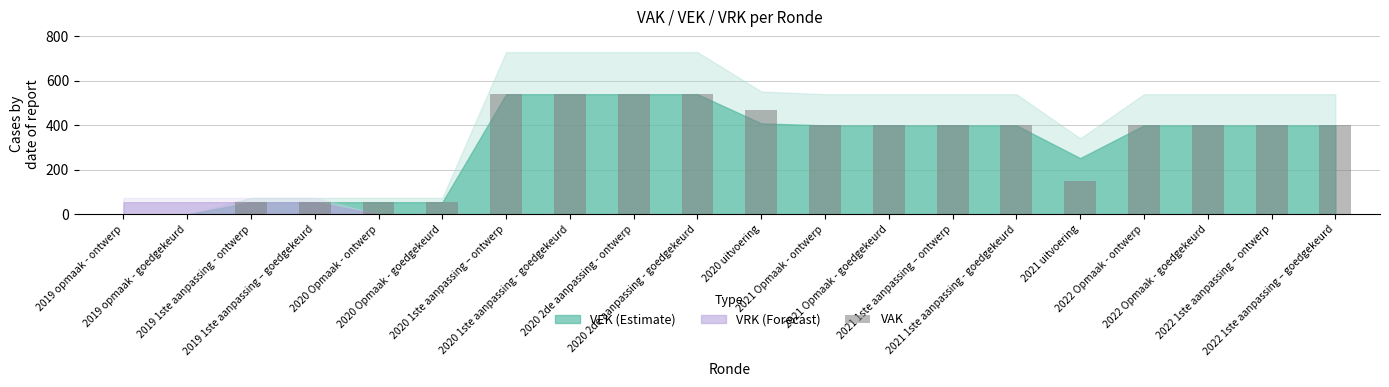

What is the sum of all values?

6197